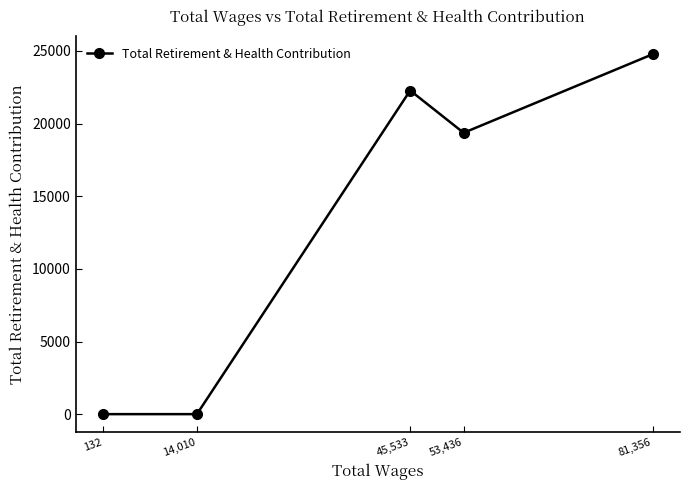

What value does the data have at 45,533, to the nearest 10?

22280